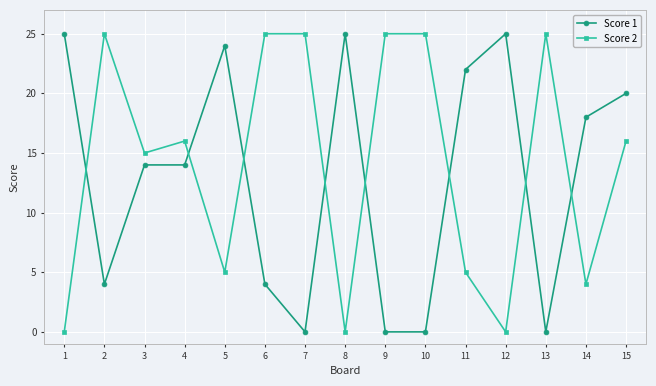

How many series are shown in this chart?

2